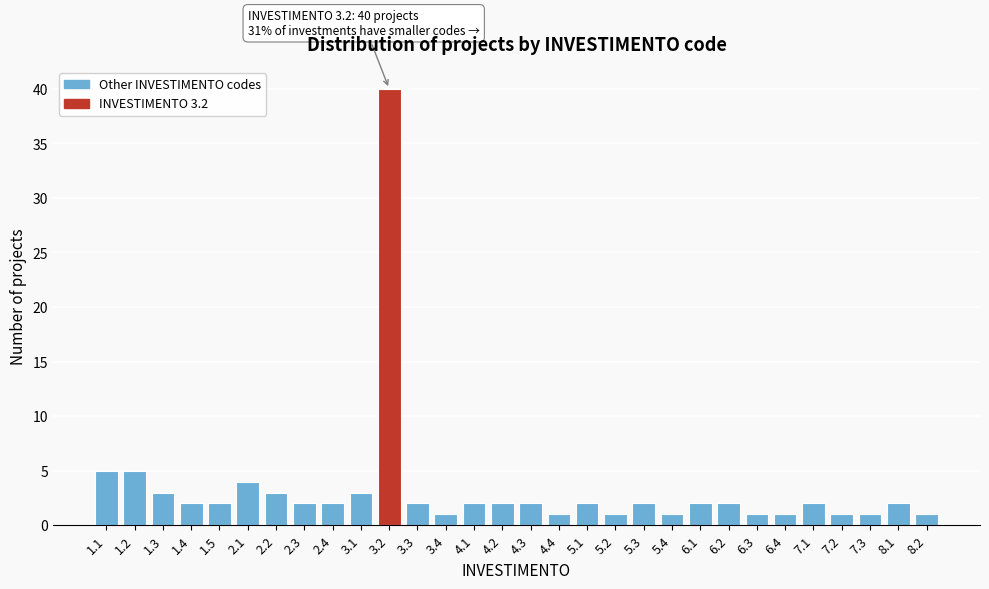

Reading left to right, list all the values displayed in this chart.

5	5	3	2	2	4	3	2	2	3	40	2	1	2	2	2	1	2	1	2	1	2	2	1	1	2	1	1	2	1